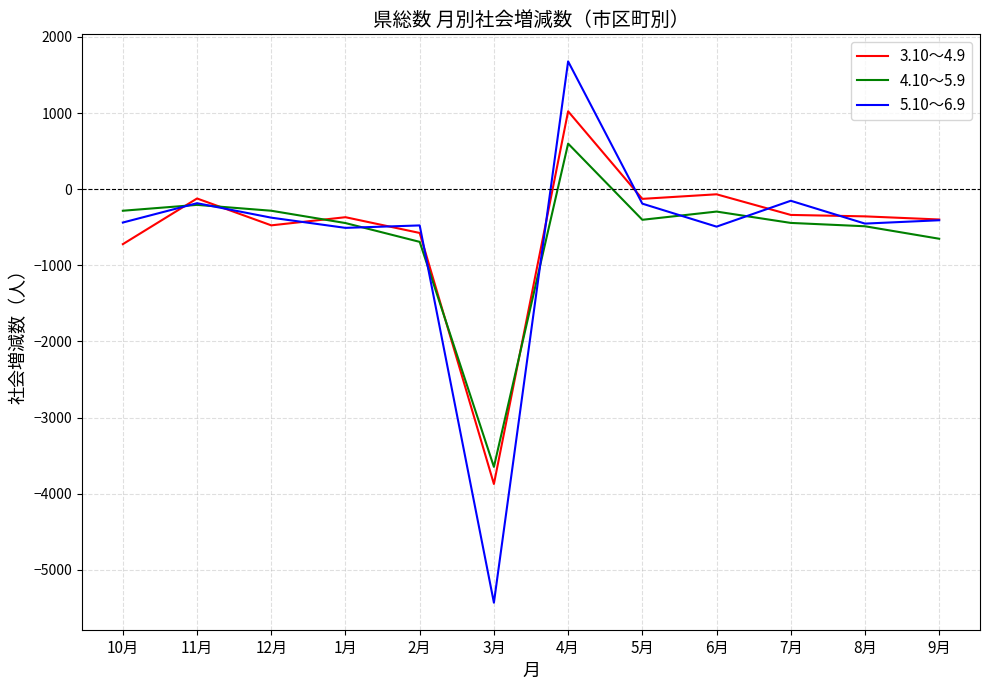

What is the minimum value for 4.10～5.9?

-3648